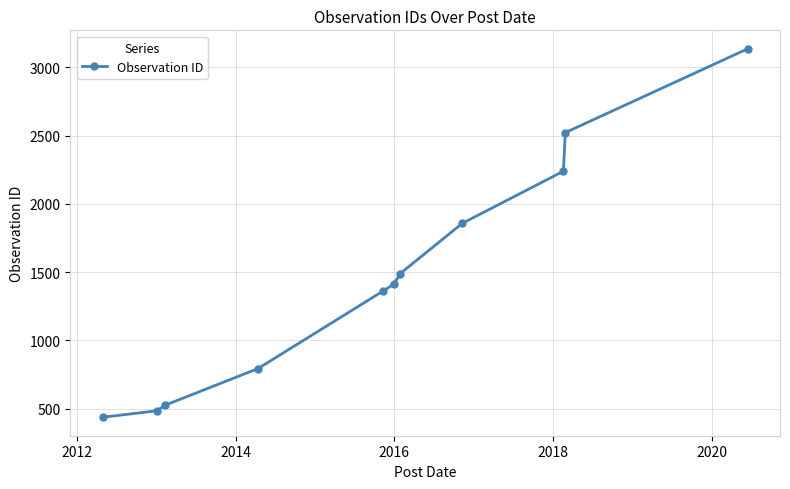

What is the smallest value displayed?

437